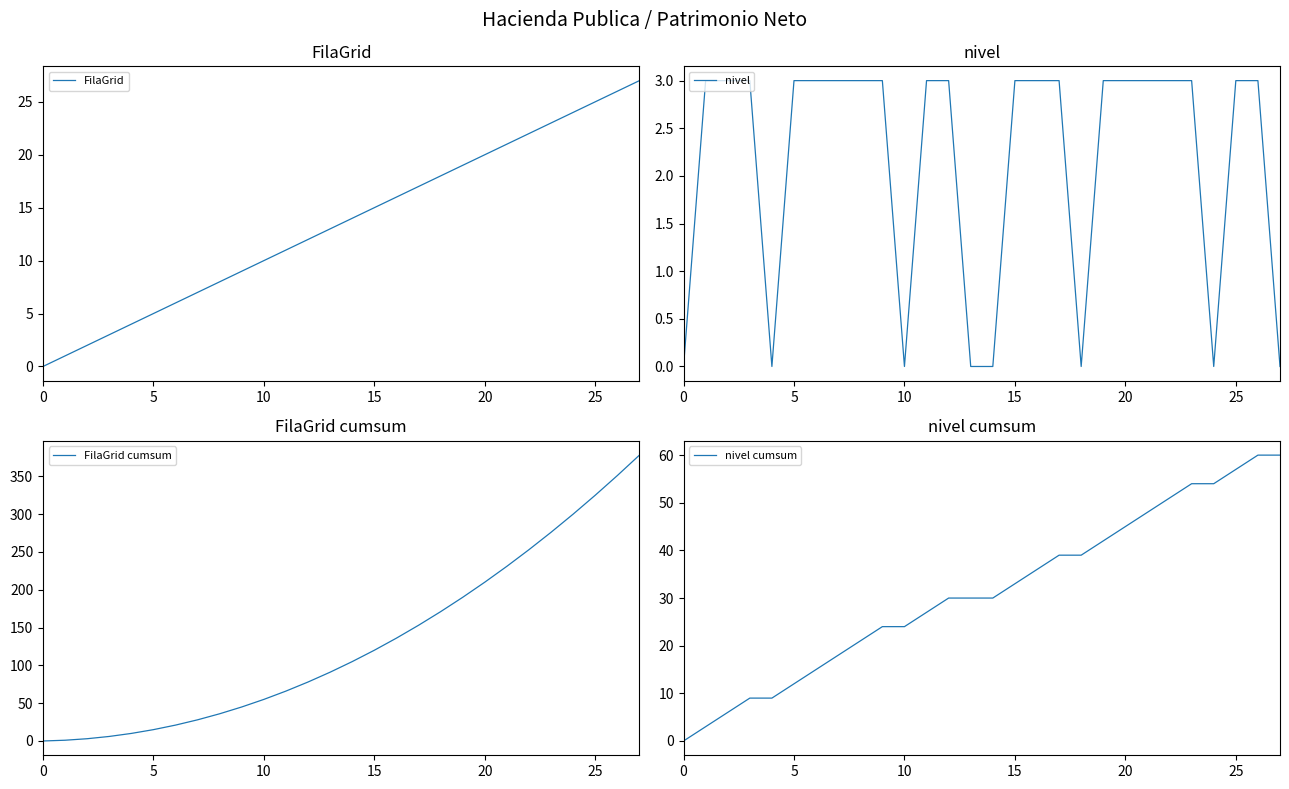

Which series has the largest total across all categories?

FilaGrid cumsum